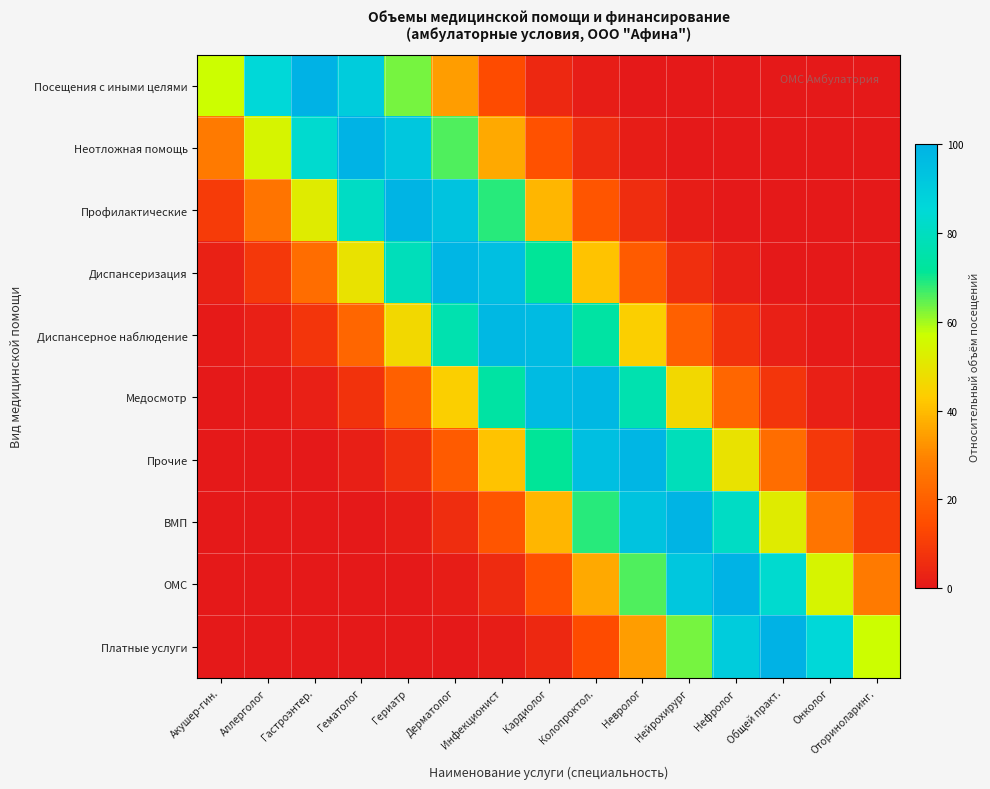

Between Гериатр and Нефролог, which series saw the biggest shift?

ОМС